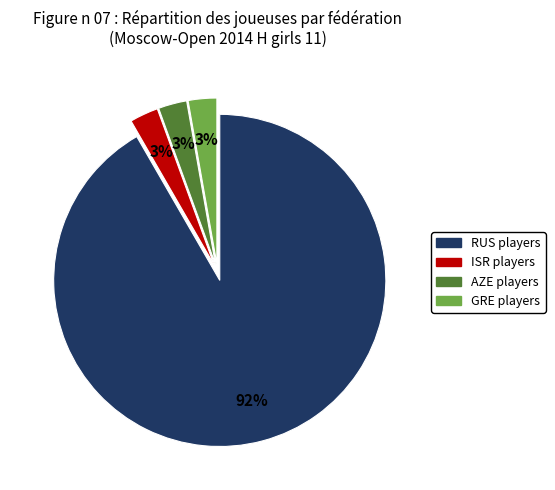

Is there any slice that represents more than half of the pie?

Yes